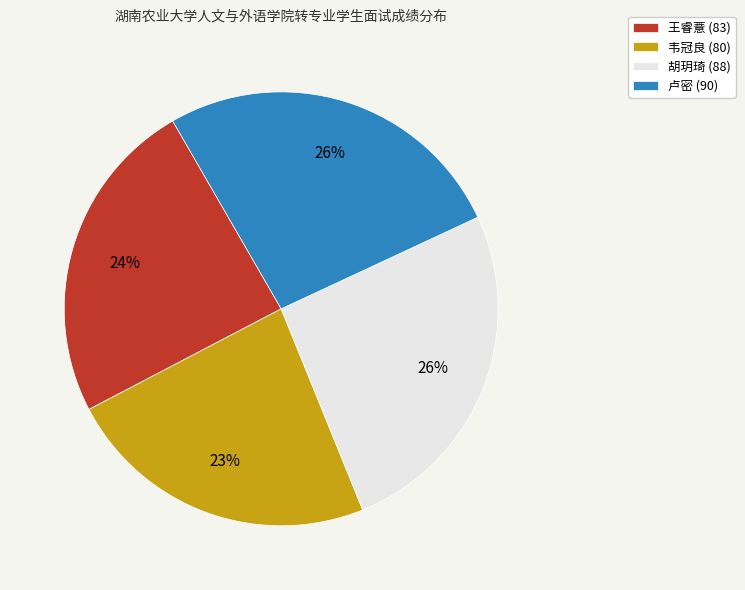

To the nearest percent, what is the difference between the largest and smallest slice percentages?

3%